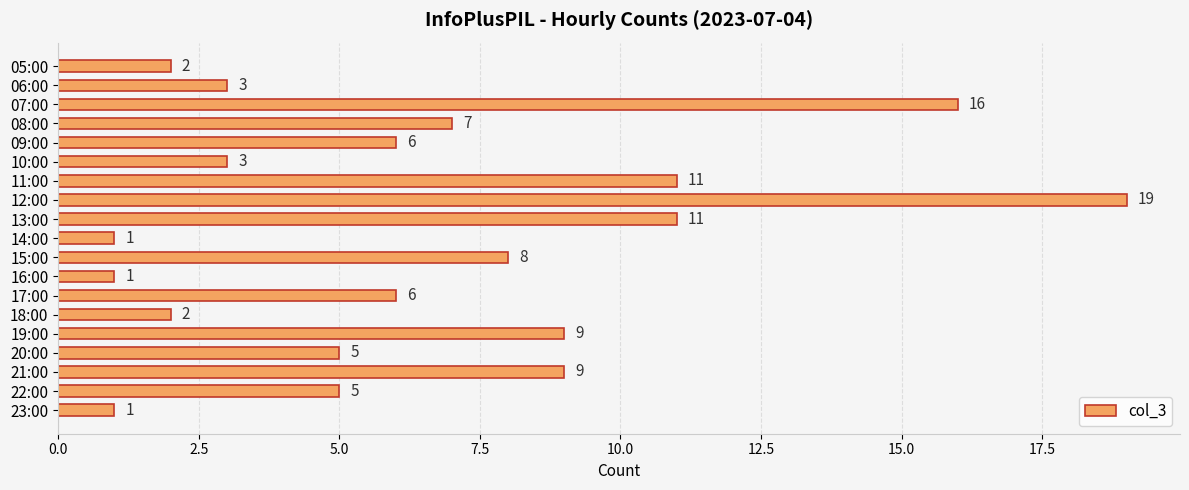

What is the maximum value shown in the chart?

19